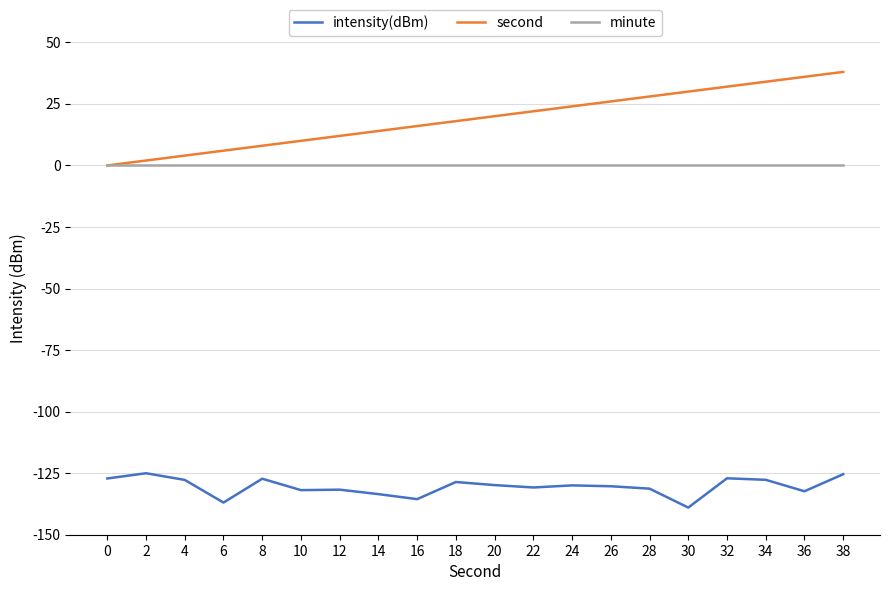

True or false: second and intensity(dBm) intersect in this chart.

False